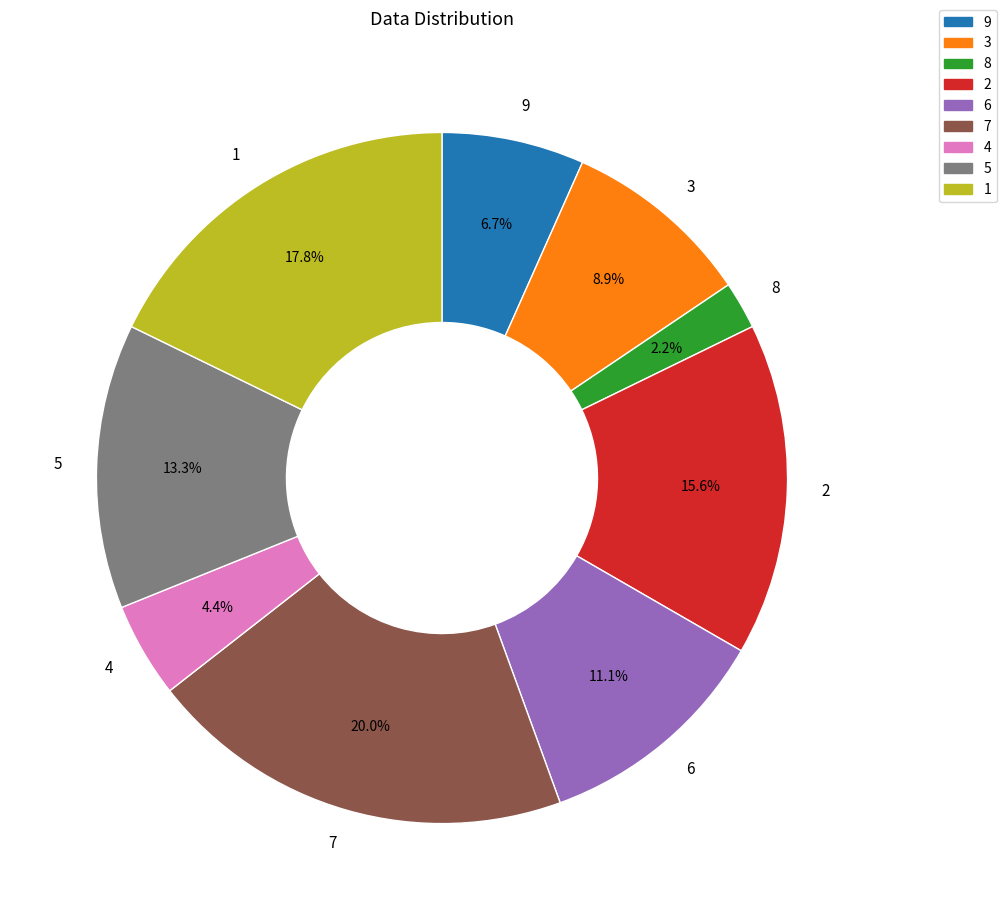

What percentage is the 8 slice, to the nearest percent?

2%